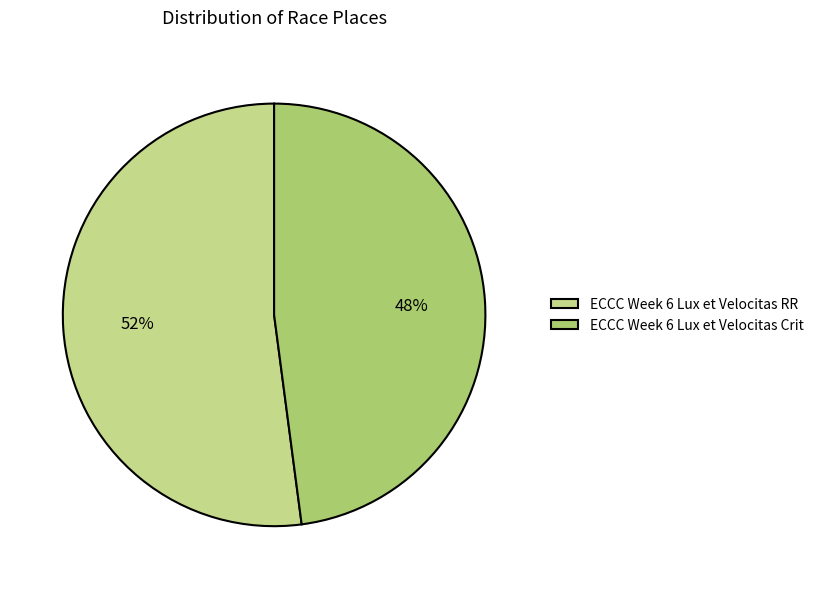

True or false: ECCC Week 6 Lux et Velocitas Crit accounts for 48% of the total.

True